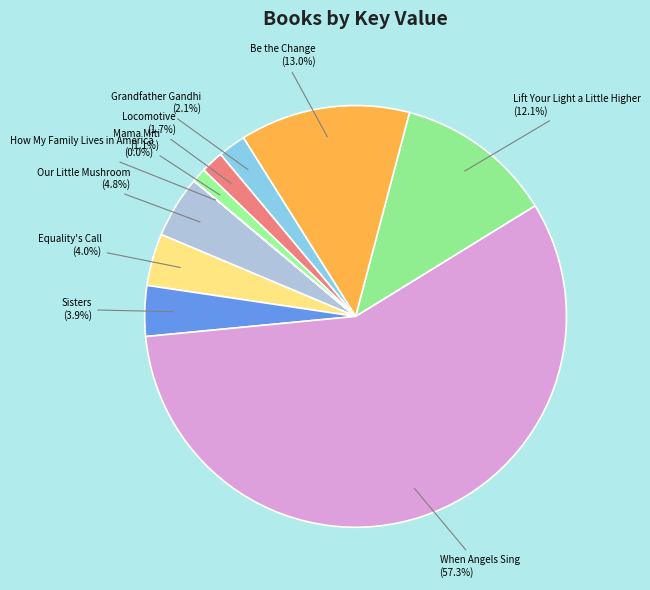

Which slice is the largest?

When Angels Sing